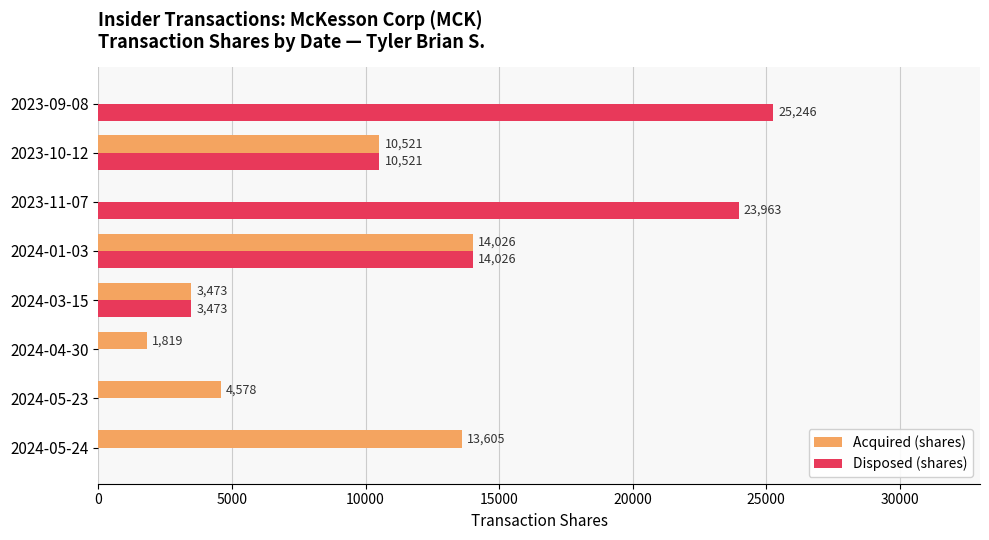

Between 2024-04-30 and 2023-11-07, which series saw the biggest shift?

Disposed (shares)